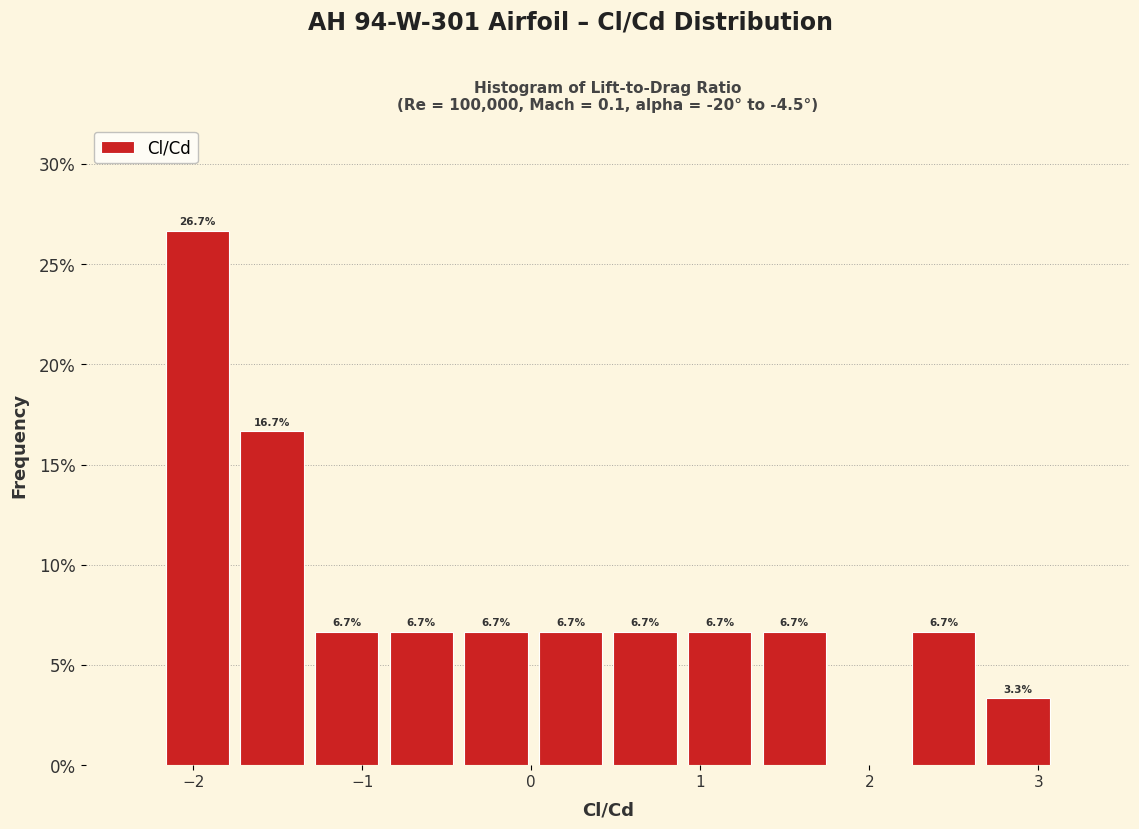

Over which range of the x-axis is the bar tallest?

-2.2 to -1.8